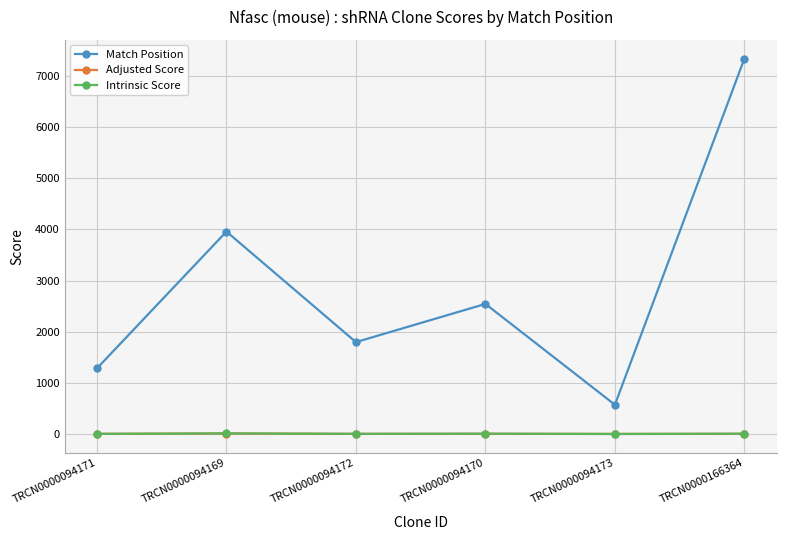

Which series has the largest total across all categories?

Match Position